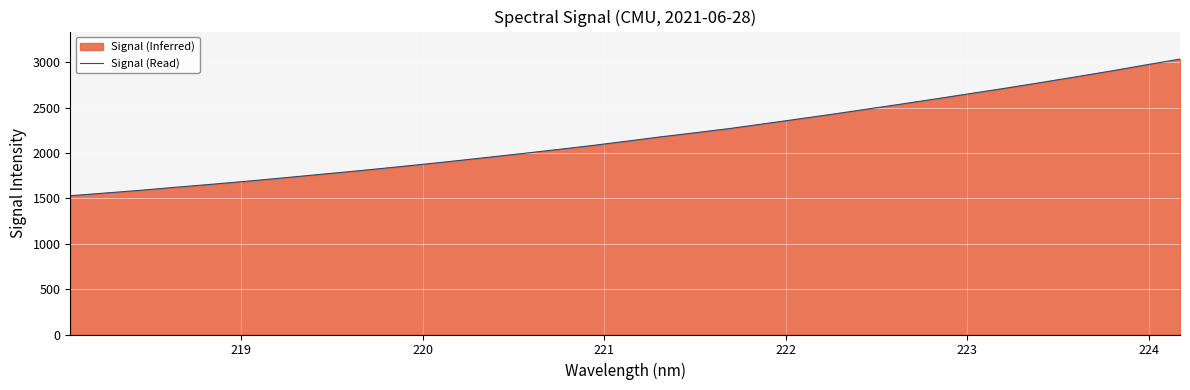

What is the difference between the maximum and minimum values?

1506.6